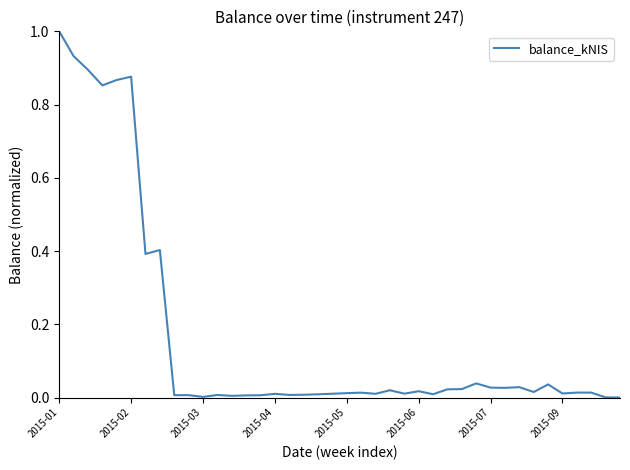

What is the greatest value displayed?

1.0